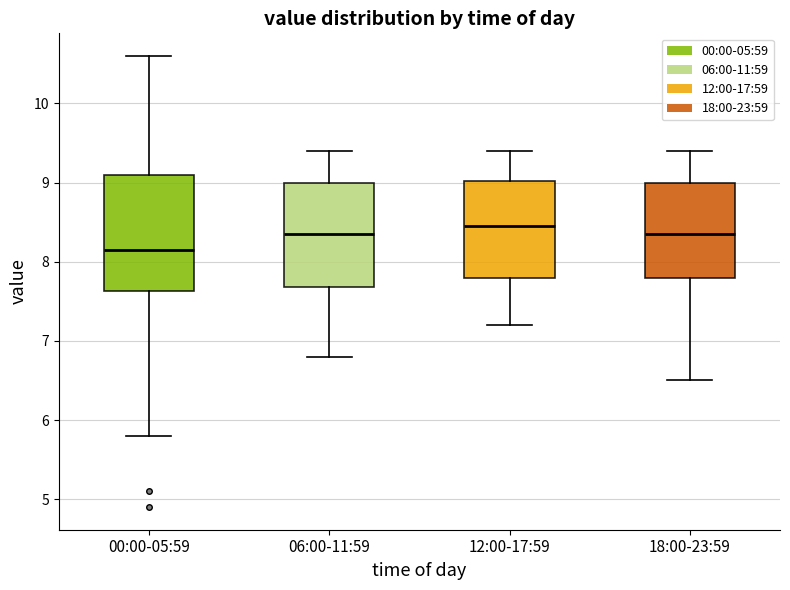

Where is the upper edge of the box for 06:00-11:59 on the y-axis? The values are not printed on the chart, so give them approximately, as read against the axis.

9.0